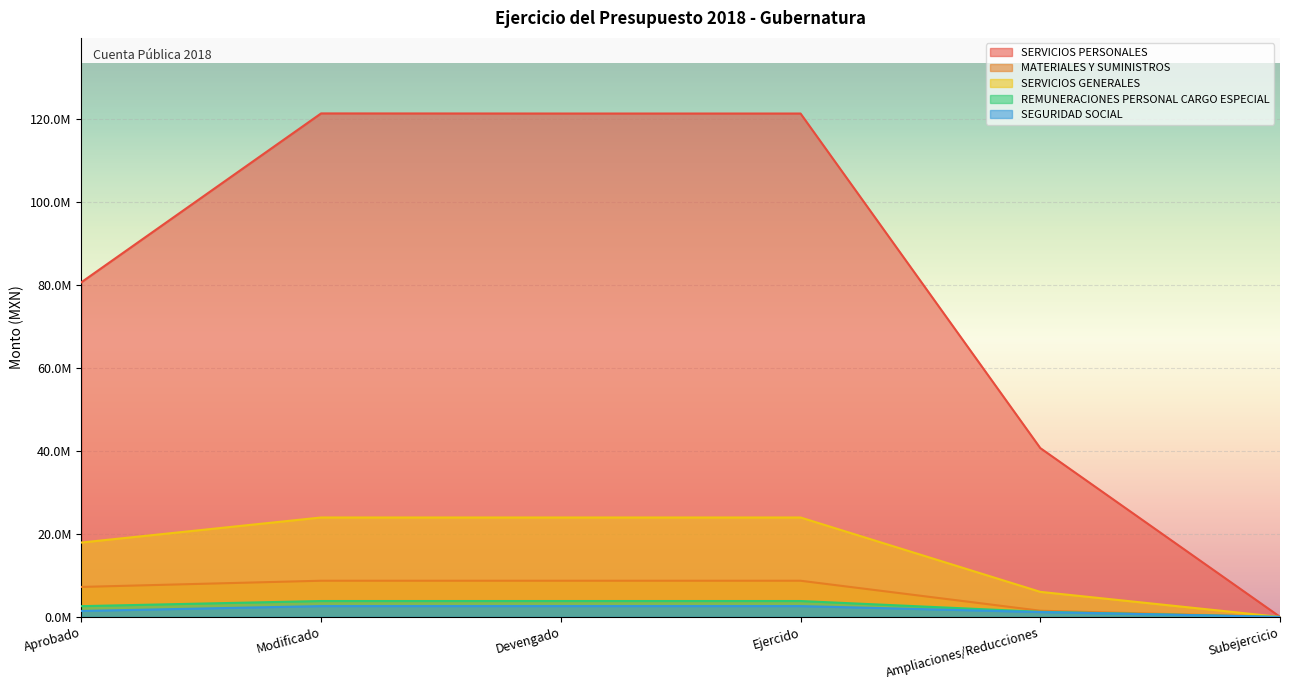

True or false: SEGURIDAD SOCIAL and SERVICIOS PERSONALES intersect in this chart.

False